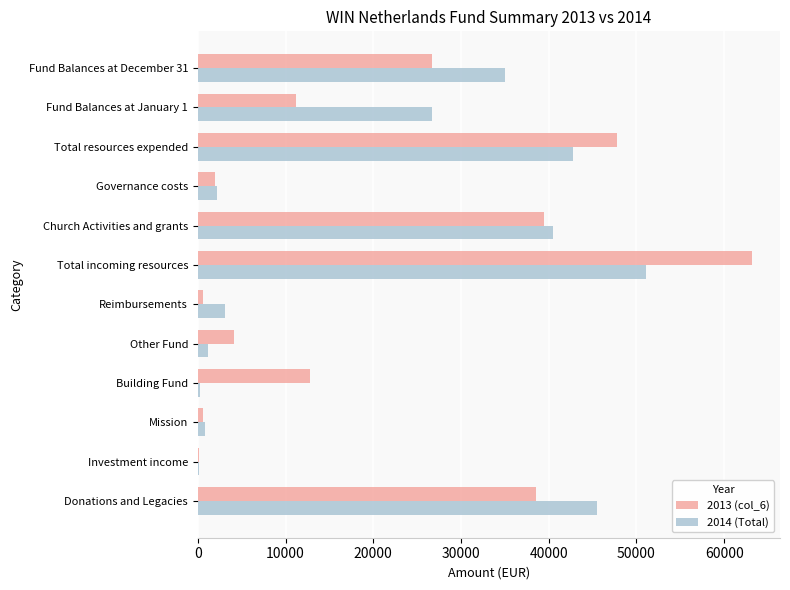

The value of 2014 (Total) at Total incoming resources is 91706.6. True or false?

False